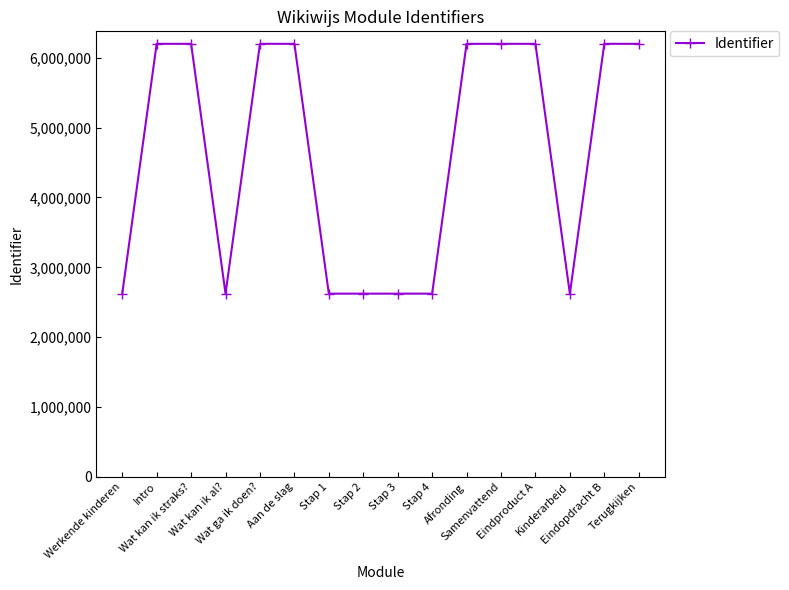

How many series are shown in this chart?

1